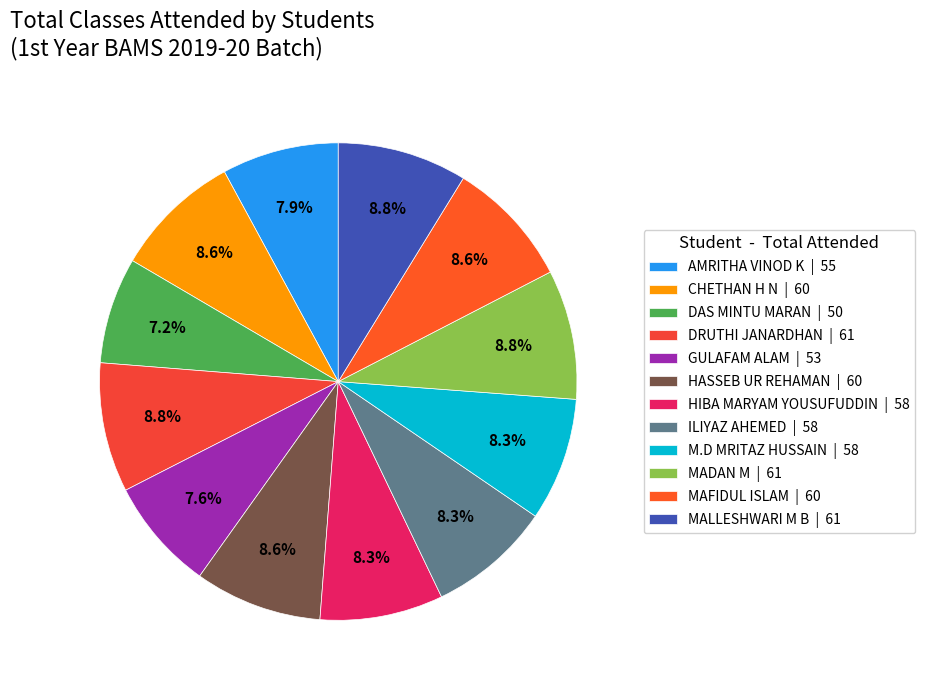

Does MALLESHWARI M B account for over 50% of the chart?

No